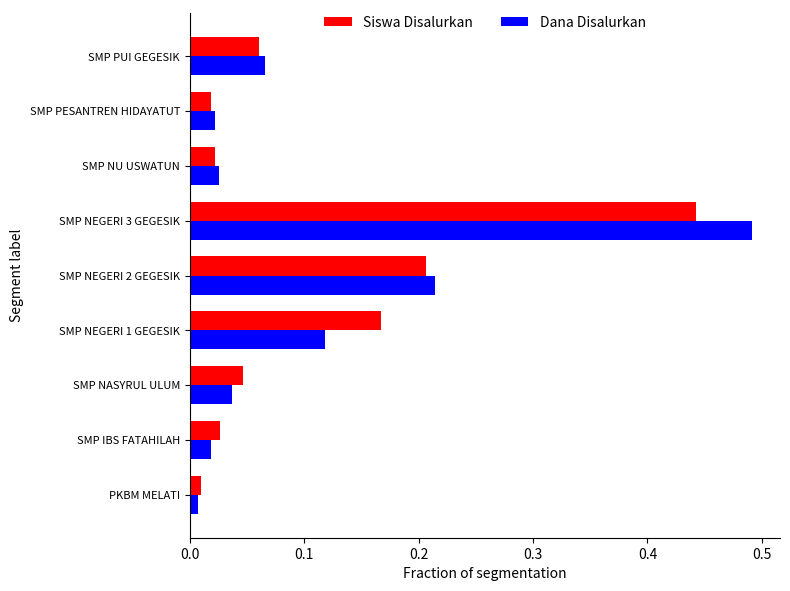

Where is Dana Disalurkan nearest to the value 0?

PKBM MELATI